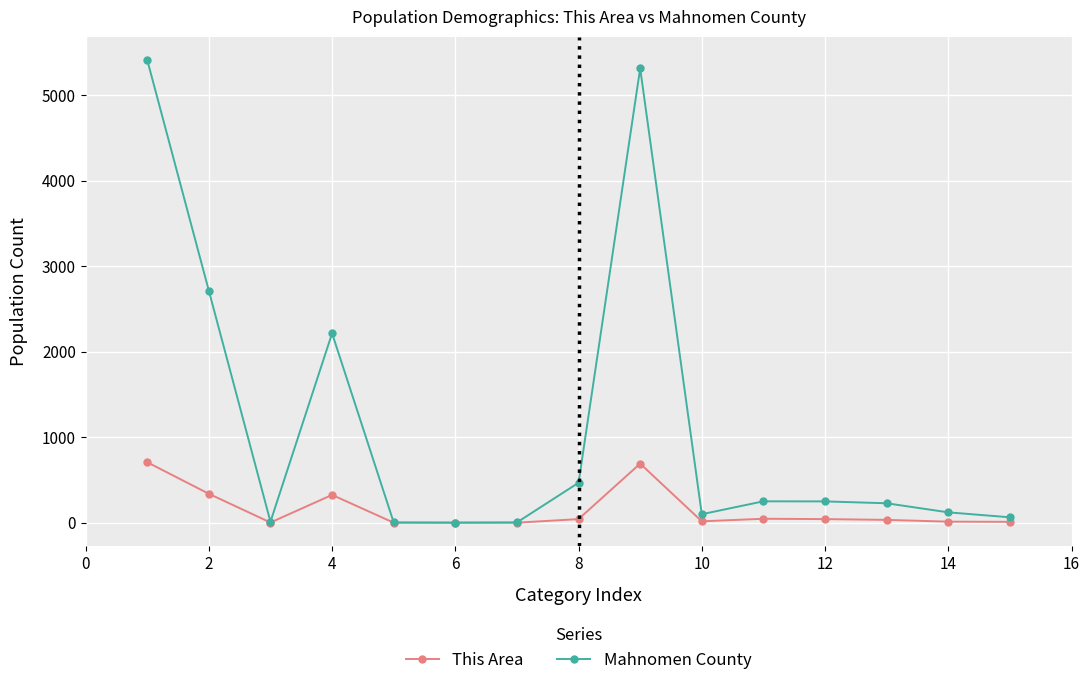

True or false: Mahnomen County has more than 1 interior local peaks.

True